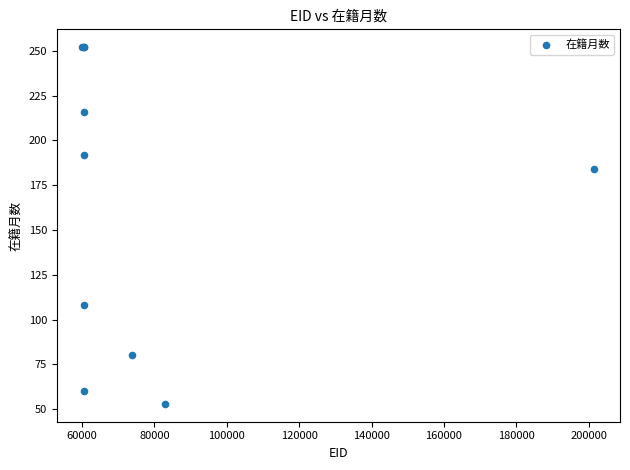

What Y value in the scatter plot is closest to 152?

184